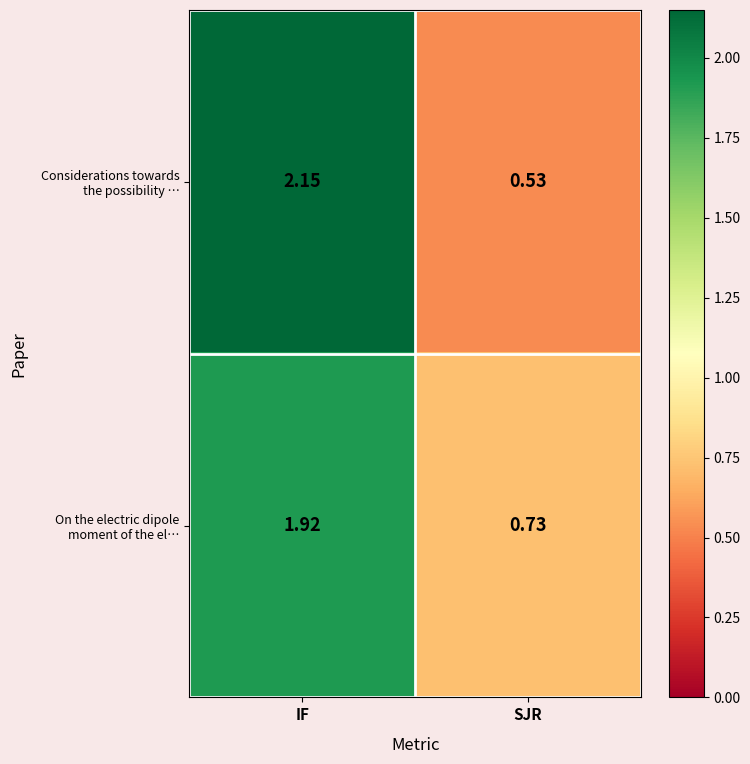

Which category has the lowest value across all series?

SJR